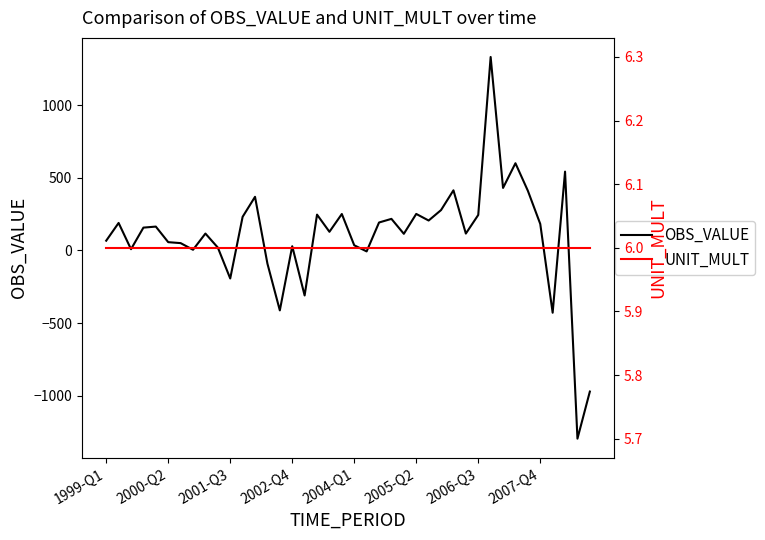

What position from the left is 37?

38